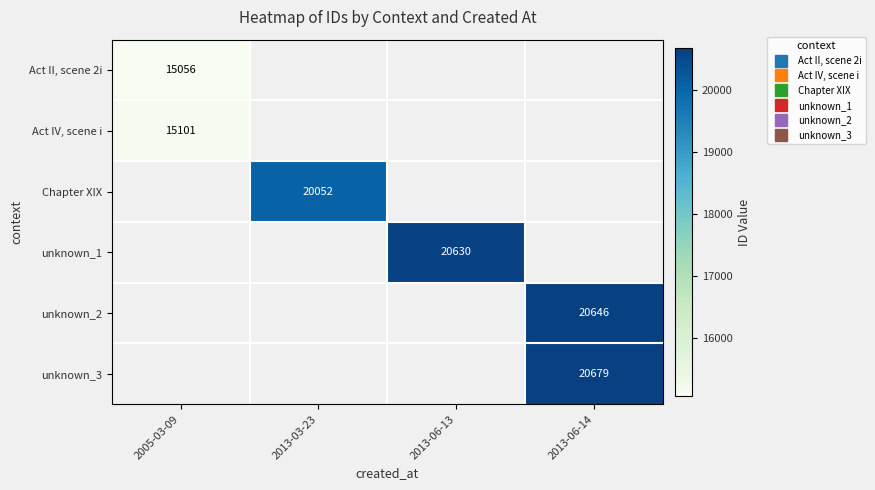

Is the value of unknown_2 at 2013-06-13 greater than the value of Act II, scene 2i at 2013-06-13?

No